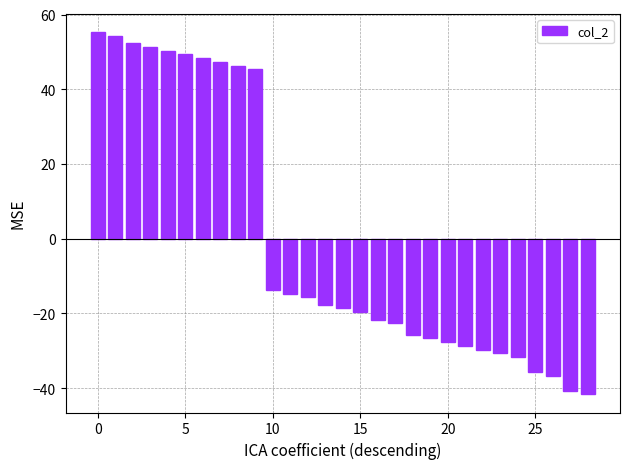

How many positive values are there?

10